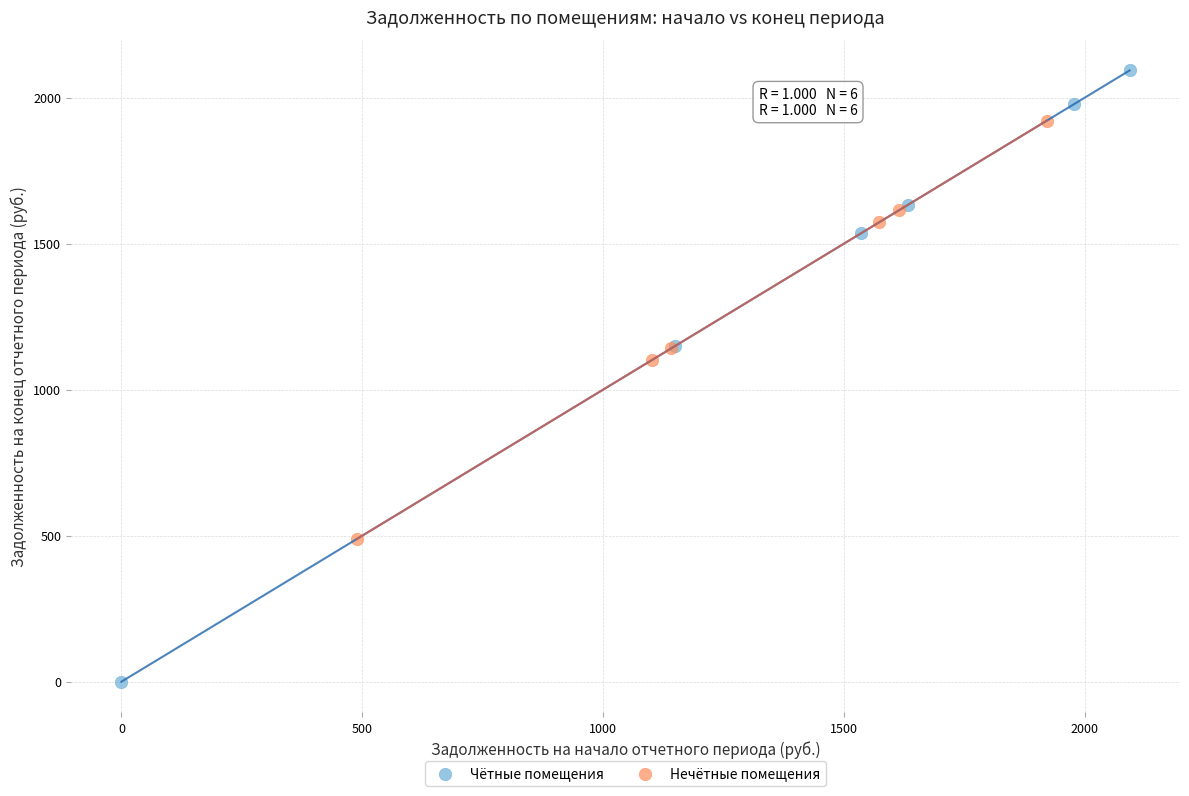

Which series reaches the minimum Y coordinate?

Чётные помещения